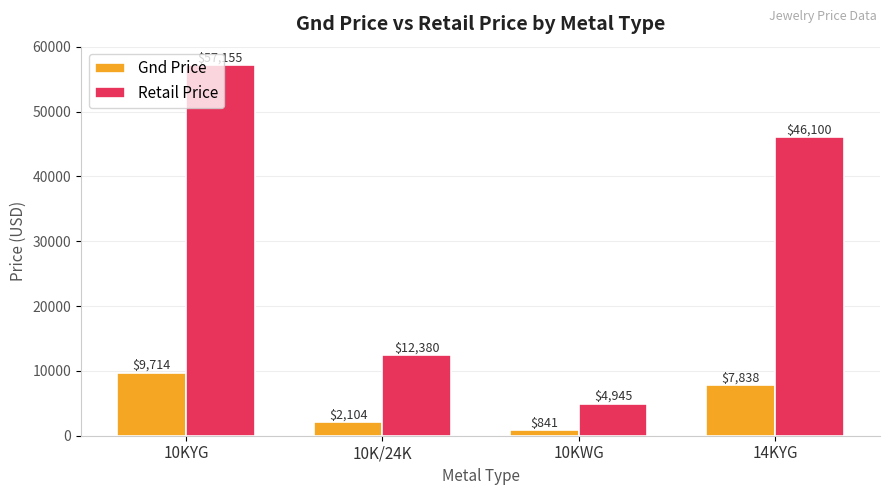

What is the label of the 2nd bar from the right?

10KWG